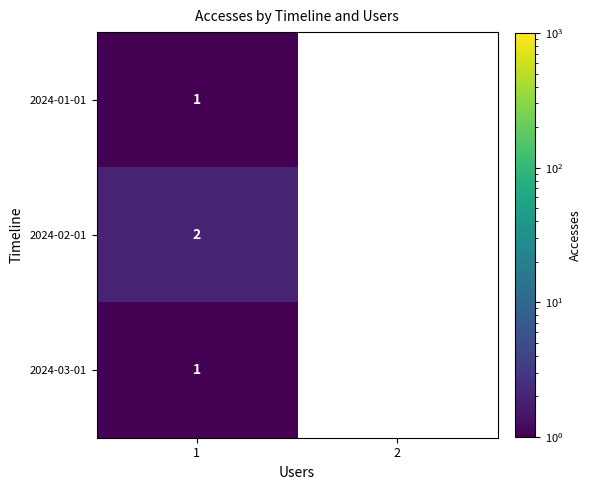

Is it true that 2024-01-01 equals 0 at 1?

False